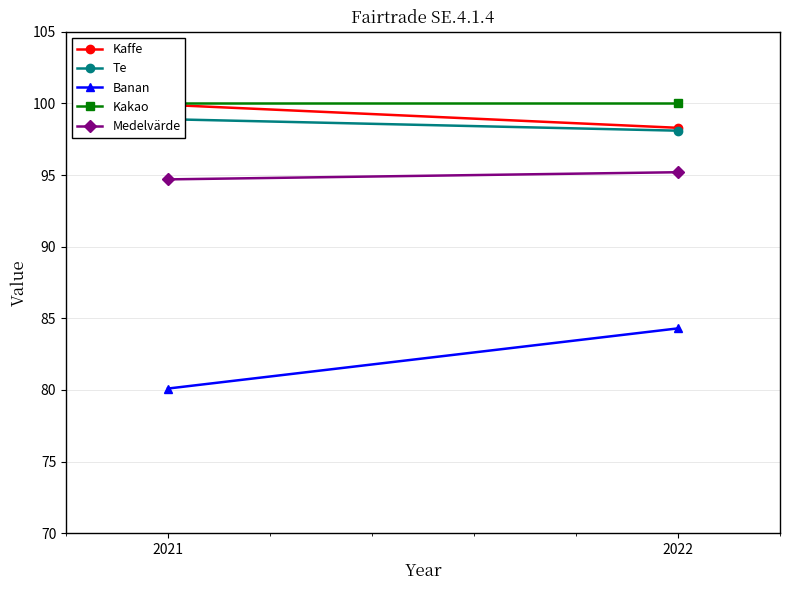

The value of Medelvärde at 2021 is 166.5. True or false?

False